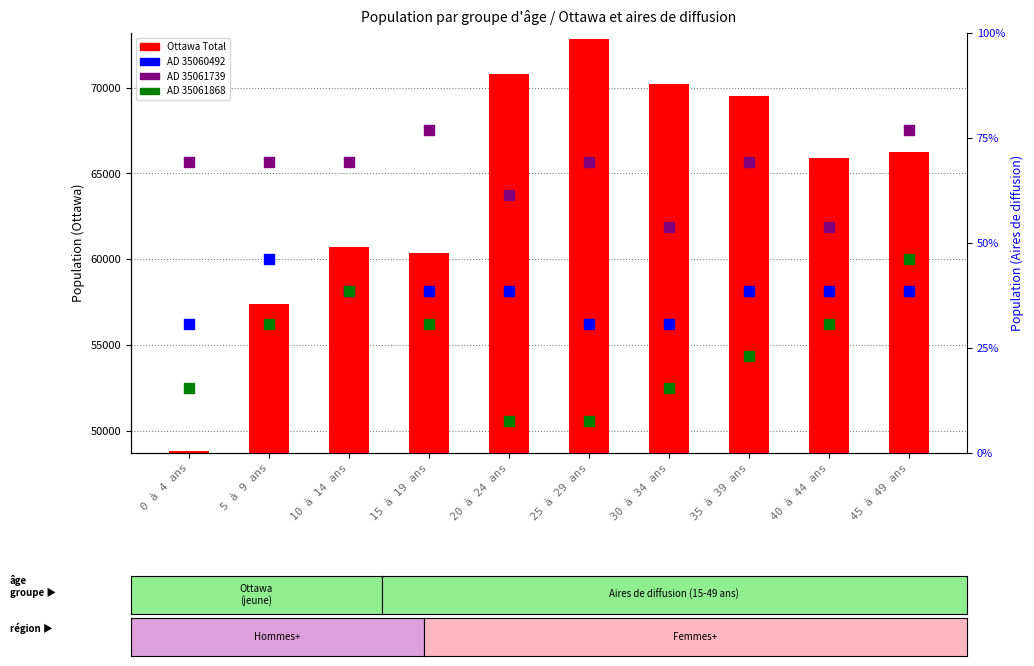

Which series has the largest Y range (max minus min)?

Ottawa Total